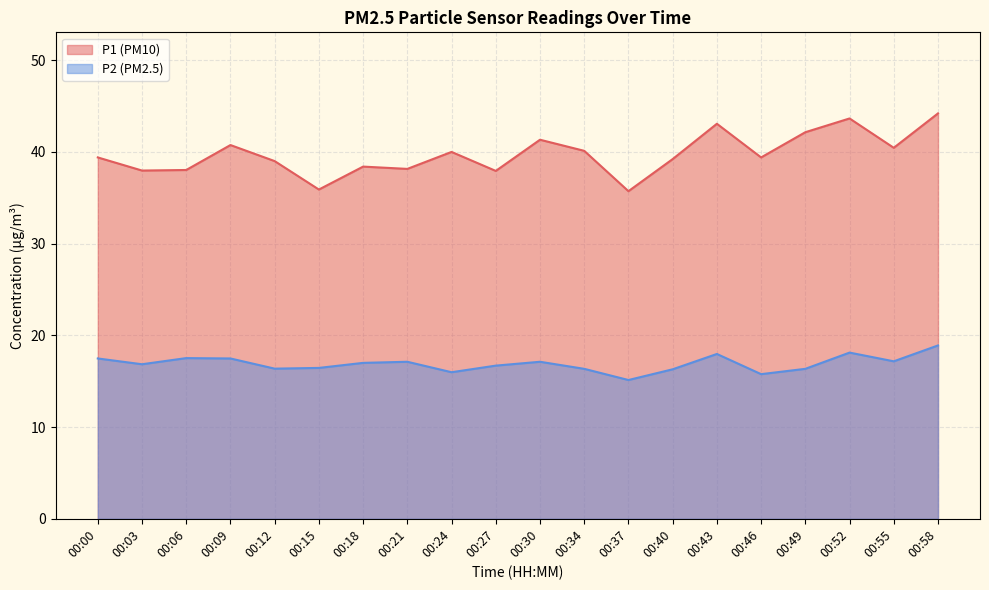

Which label corresponds to the largest value in the chart?

00:58